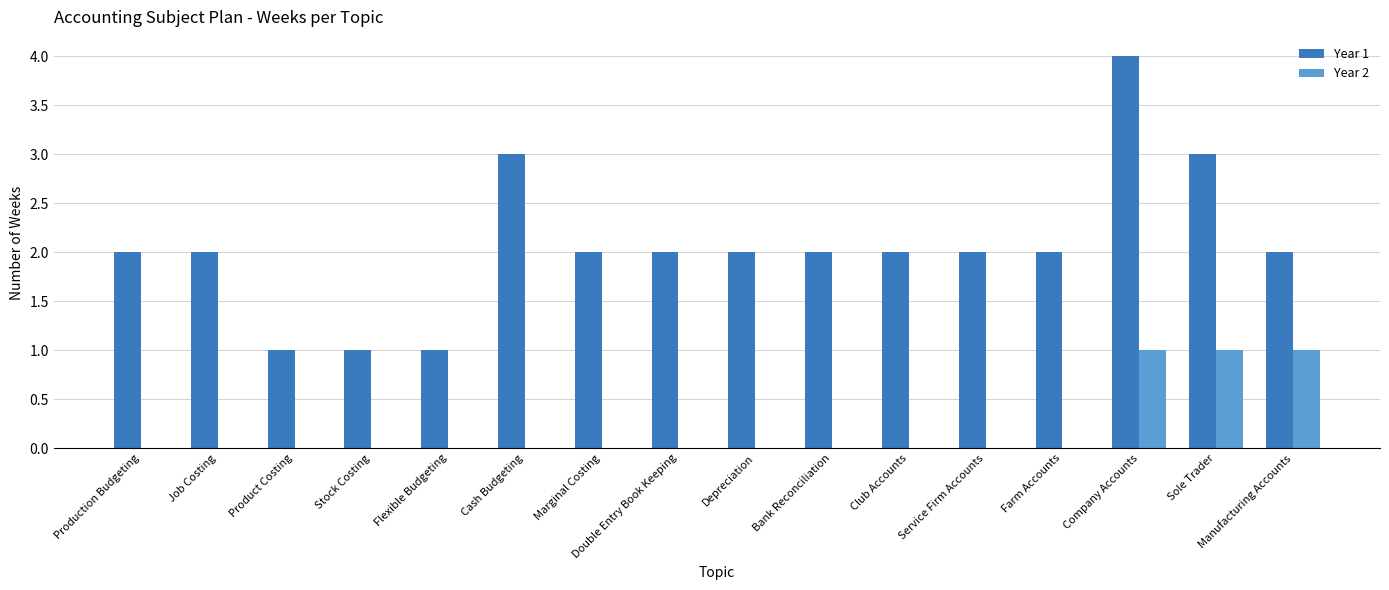

At which category is the sum across all series the highest?

Company Accounts